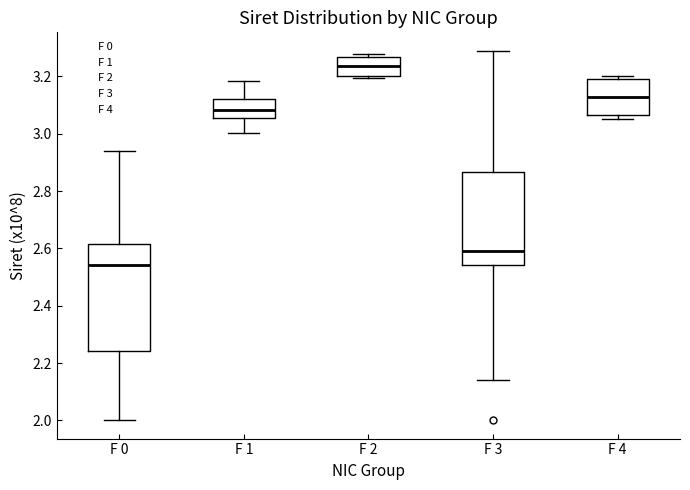

Where is the lower edge of the box for F 2 on the y-axis? The values are not printed on the chart, so give them approximately, as read against the axis.

3.20